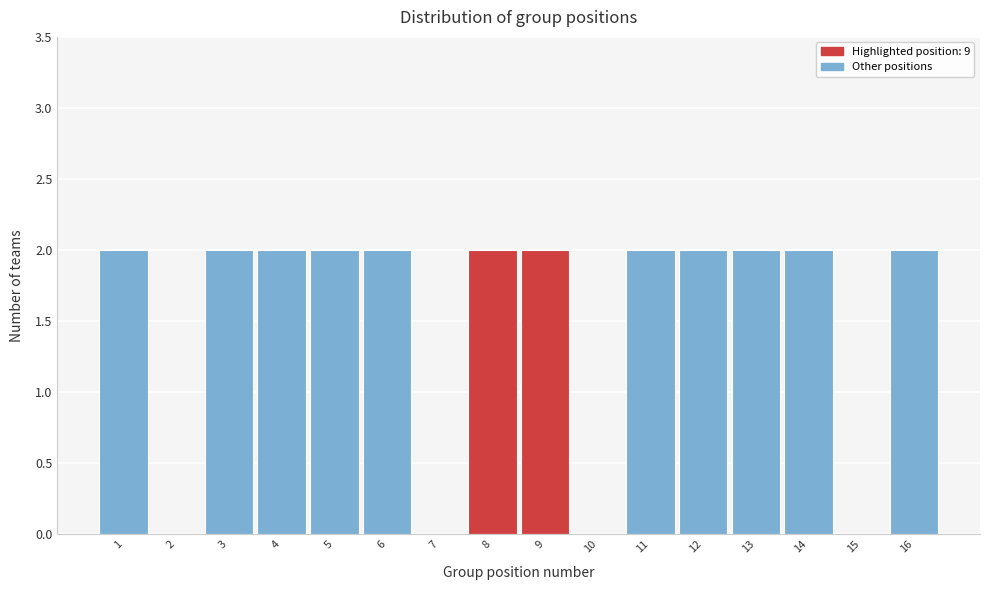

Reading left to right, what are all the values shown in this chart?

1=2	2=0	3=2	4=2	5=2	6=2	7=0	8=2	9=2	10=0	11=2	12=2	13=2	14=2	15=0	16=2